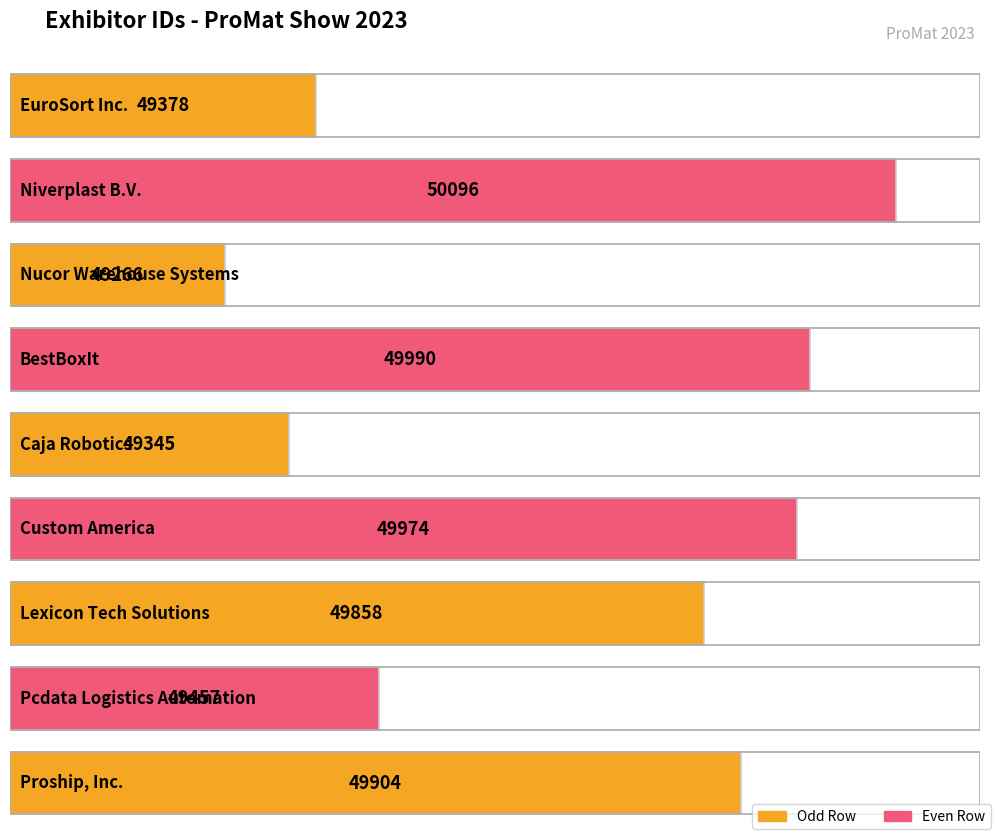

True or false: the data shows 49990 at BestBoxIt.

True